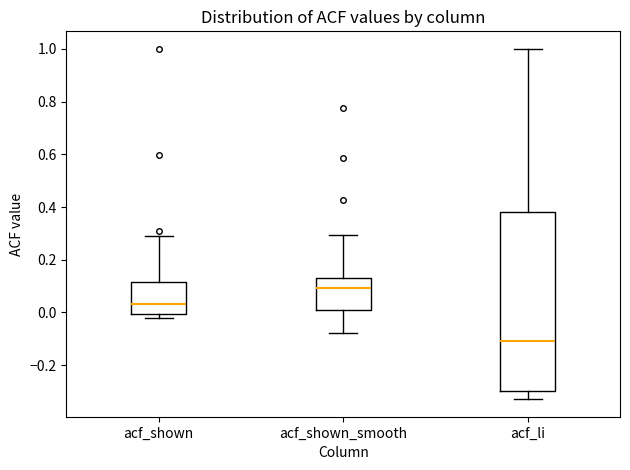

Where is the lower edge of the box for acf_li on the y-axis? The values are not printed on the chart, so give them approximately, as read against the axis.

-0.30